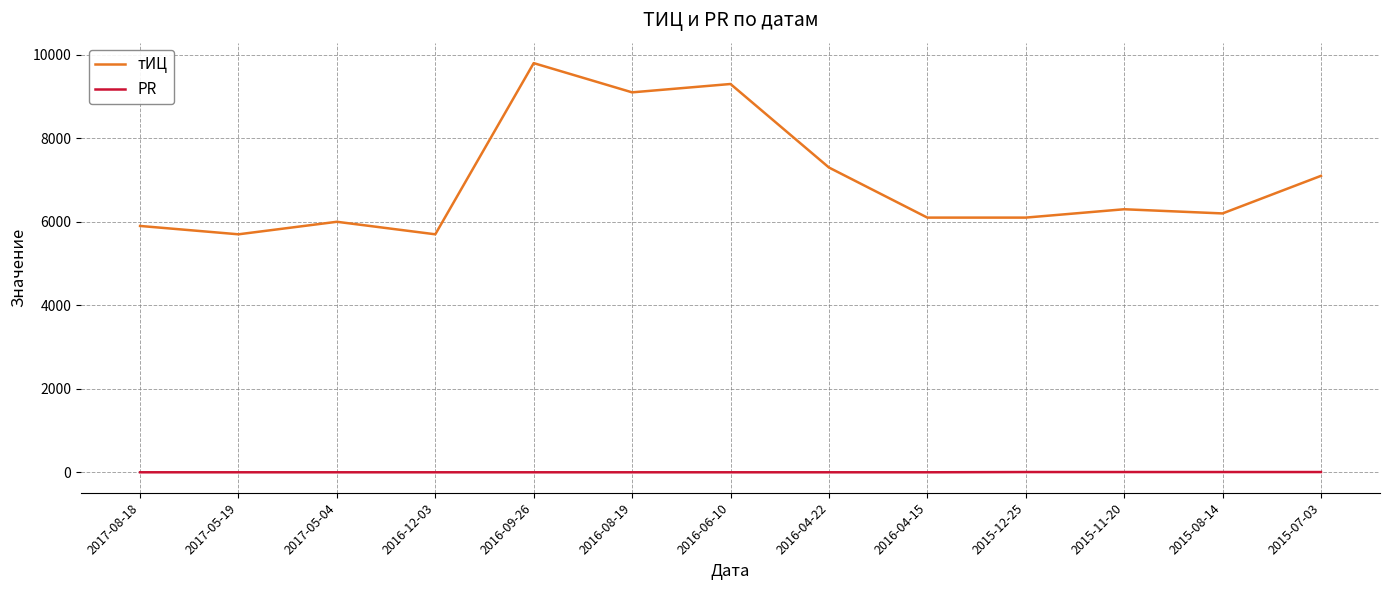

List the series in order of their overall mean, lowest first.

PR, тИЦ